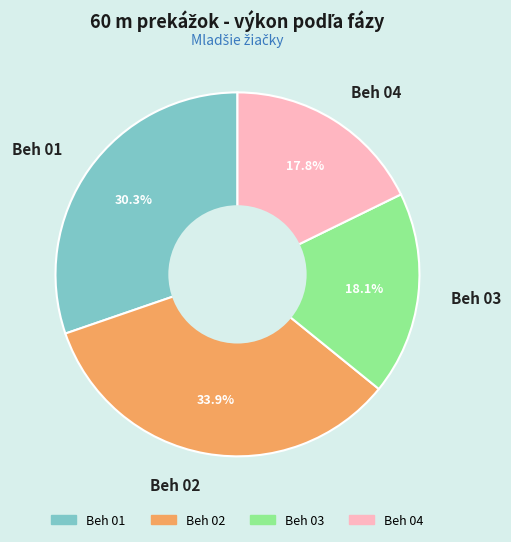

Between Beh 02 and Beh 01, which is larger?

Beh 02